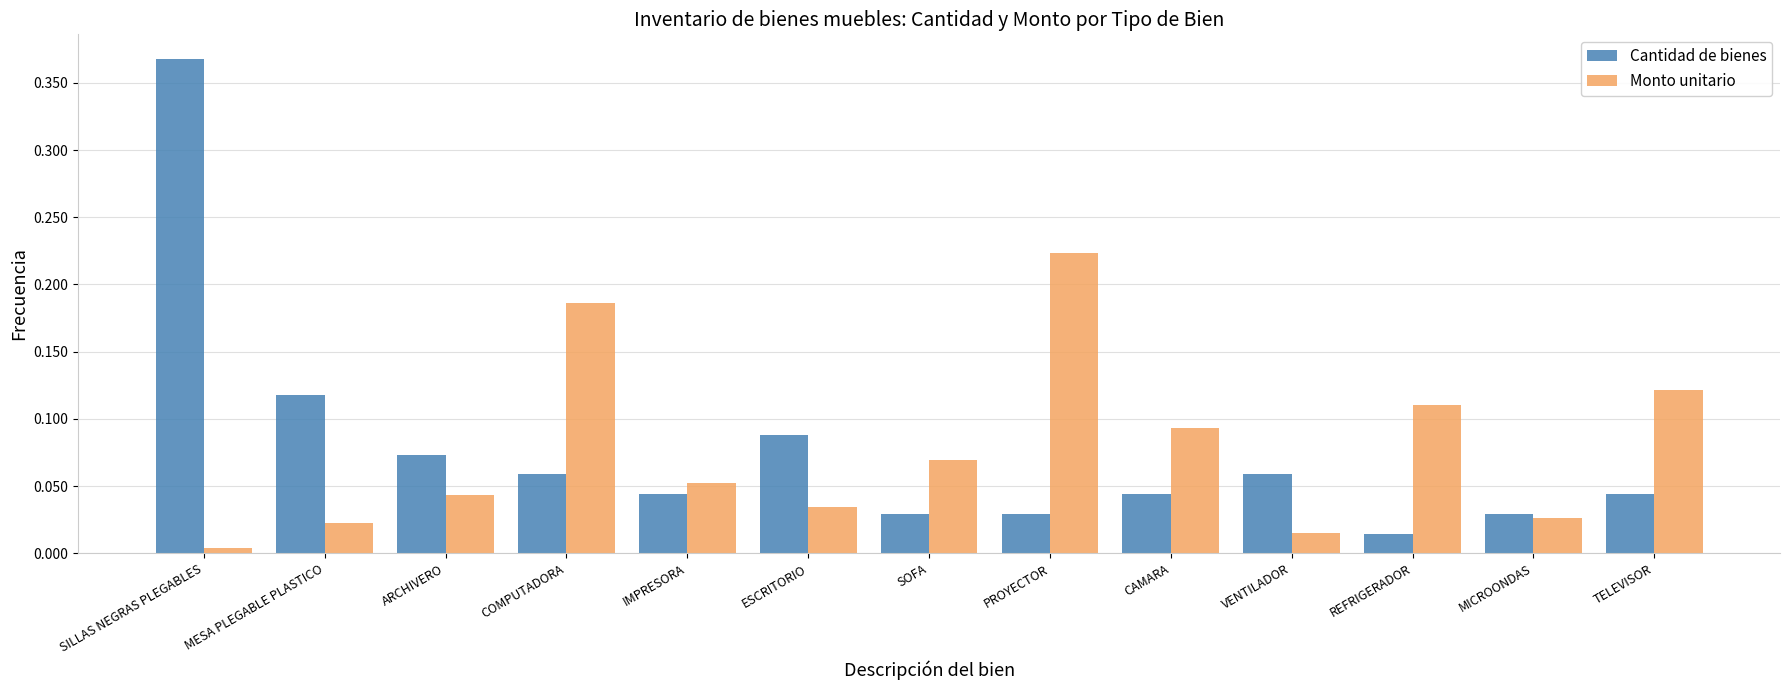

What is the label of the 10th bar from the right?

COMPUTADORA